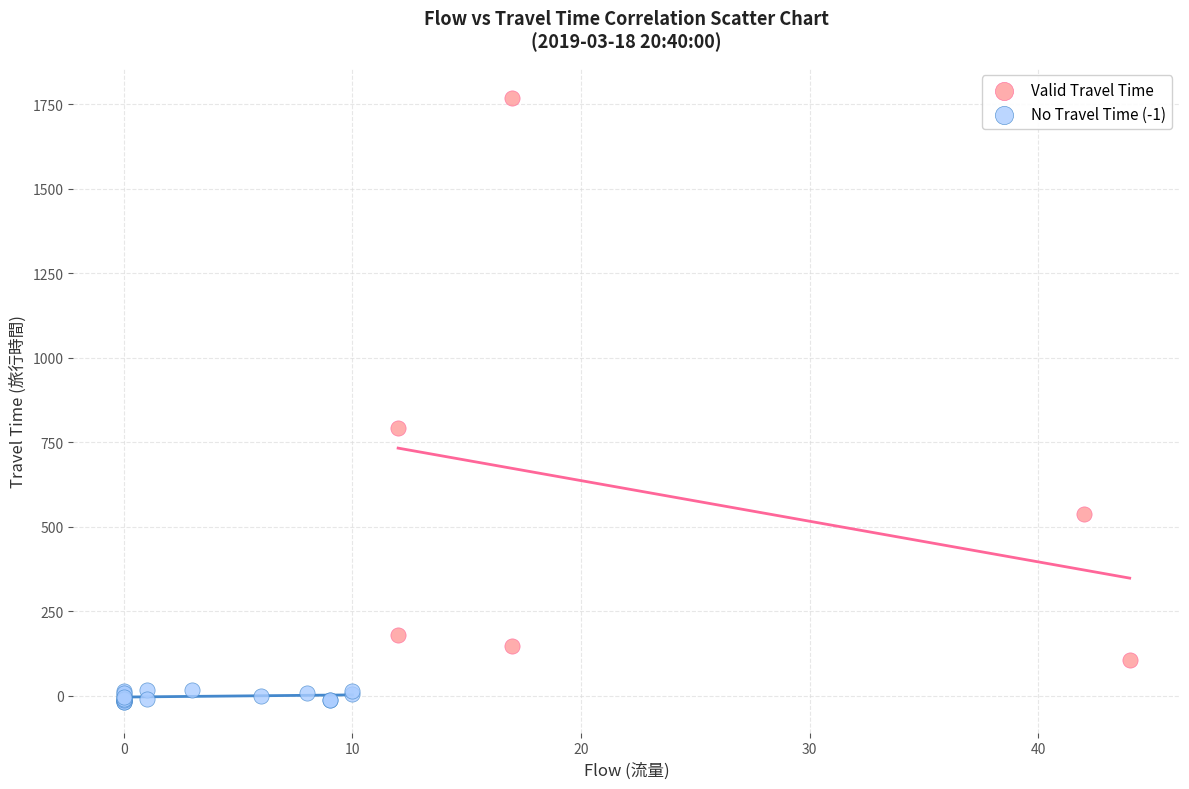

Which series contains the lowest Y value?

No Travel Time (-1)